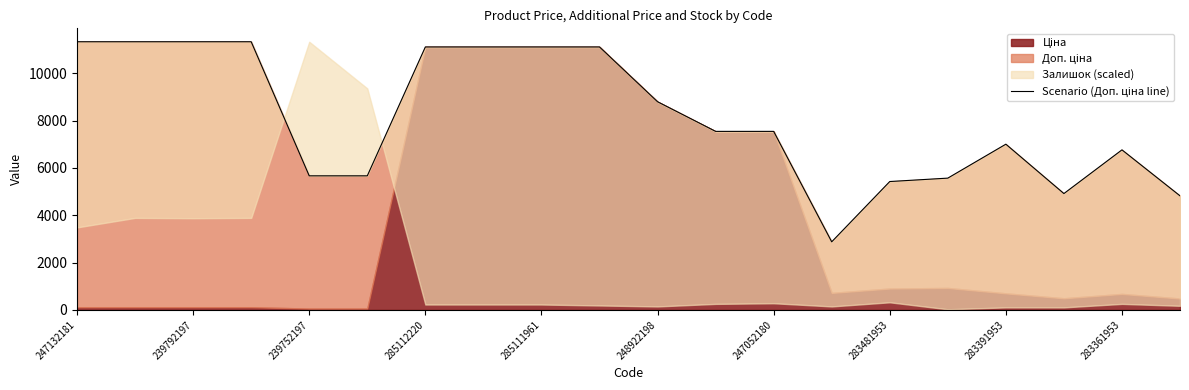

How many values are below 7545?

9